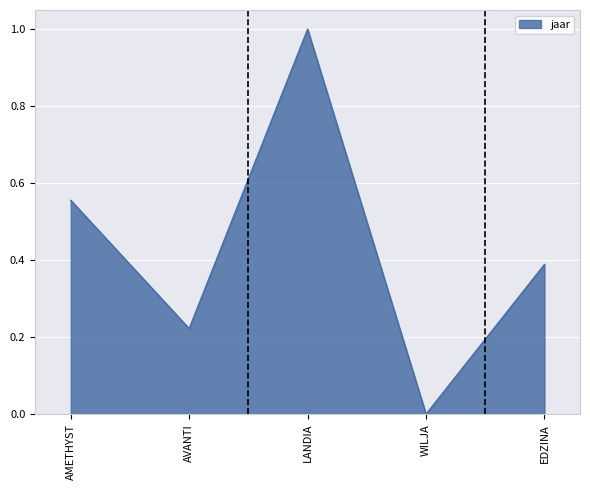

Does the chart have visible grid lines?

Yes